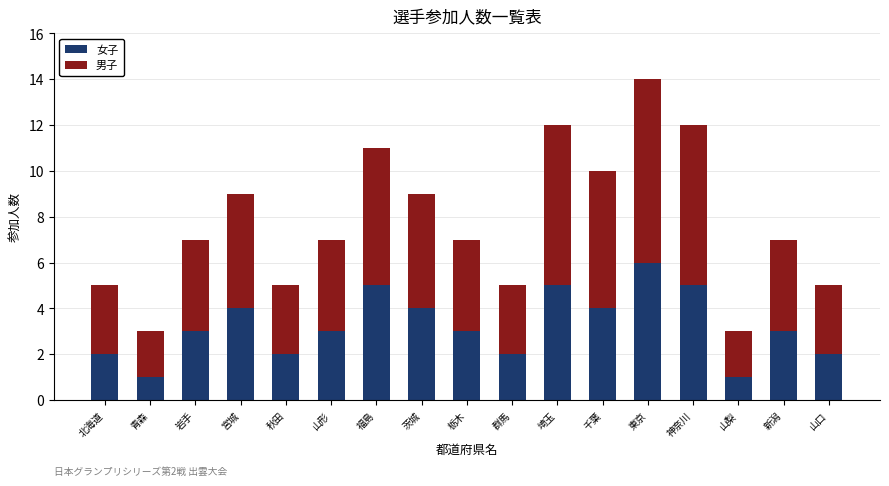

At which category is the sum across all series the highest?

東京